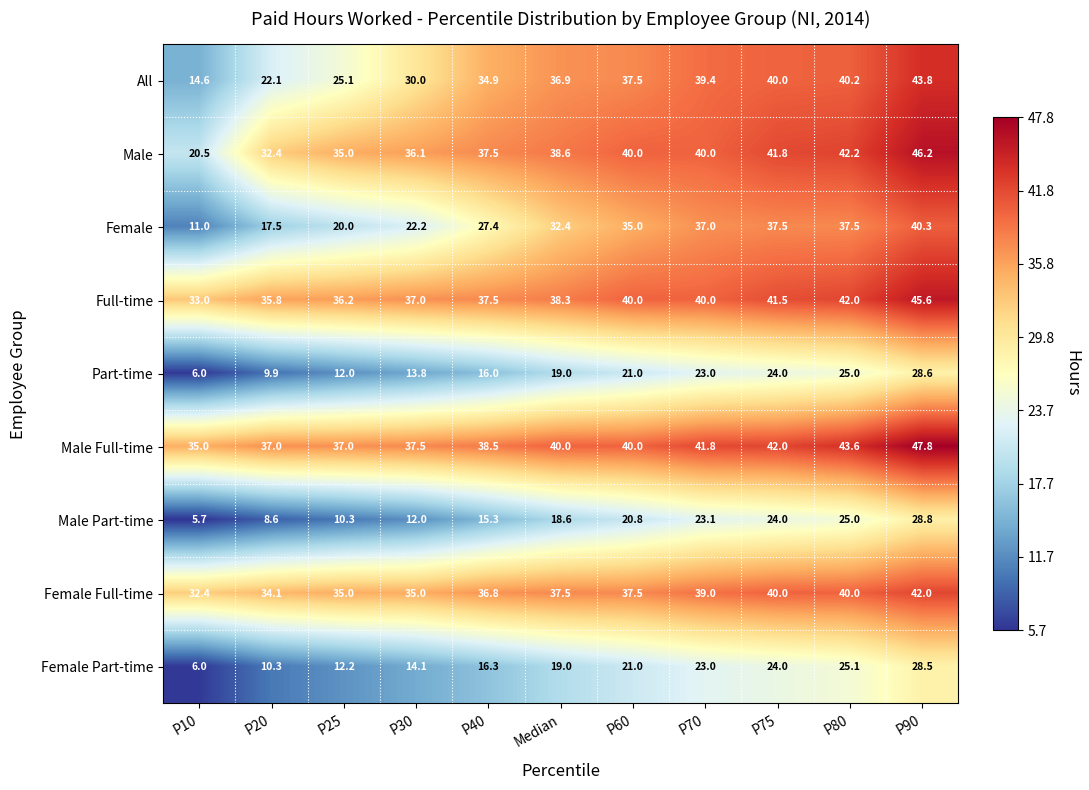

Rank the categories by All value from lowest to highest.

P10, P20, P25, P30, P40, Median, P60, P70, P75, P80, P90